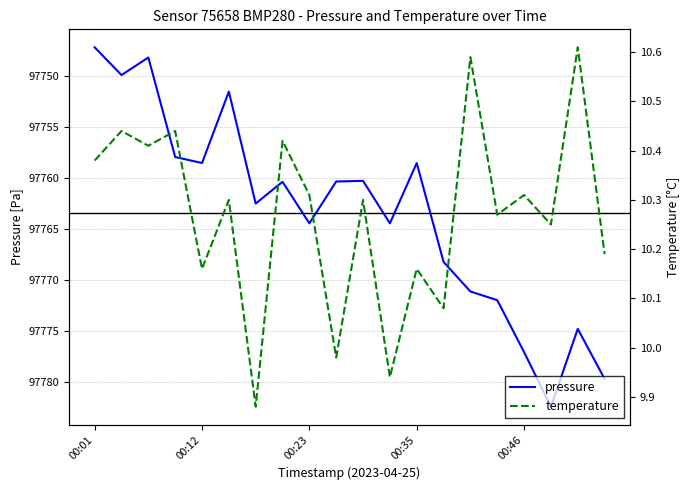

True or false: pressure has a value of 97747.2 at 00:01.

True